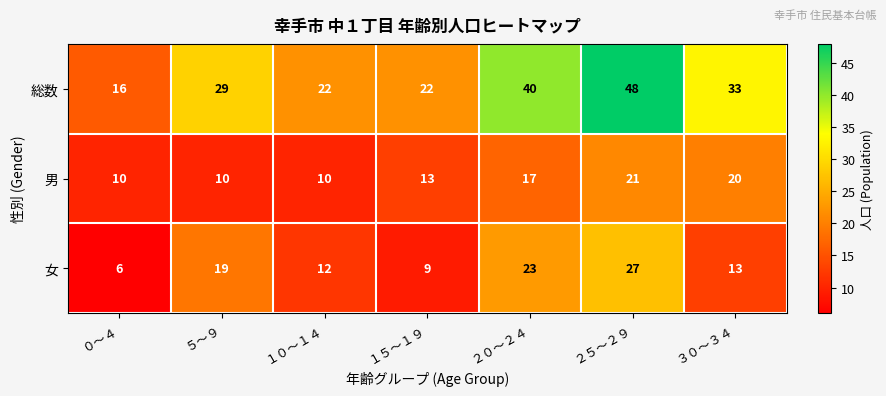

How many 女 values are between 9 and 23?

5